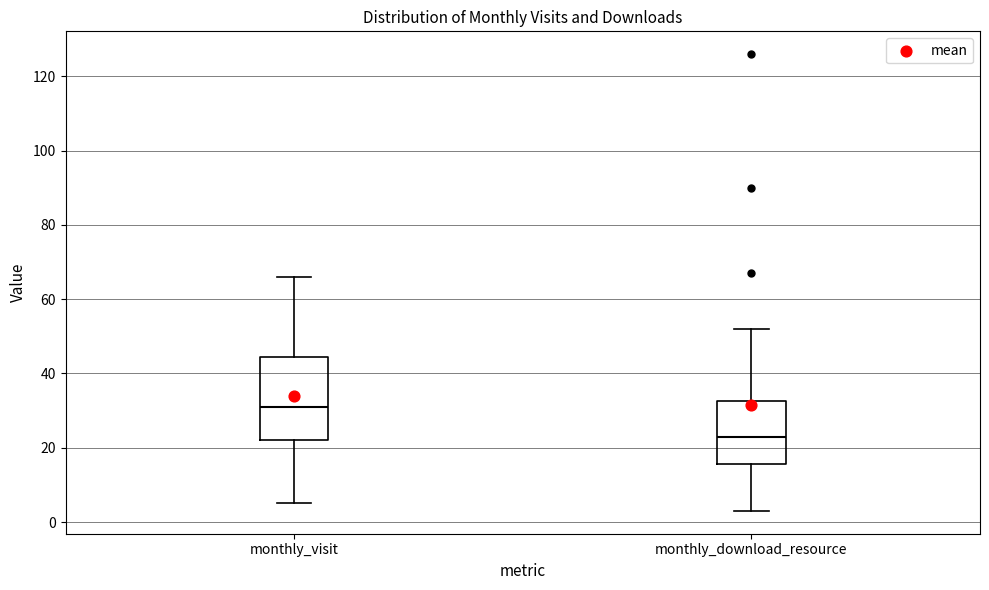

Reading left to right, read every box against the y-axis: the position of its median line, the range the box covers, and the ends of its whiskers. The values are not printed on the chart, so give them approximately, as read against the axis.

monthly_visit: median 32, box 22 to 44, whiskers 6 to 66
monthly_download_resource: median 24, box 16 to 32, whiskers 4 to 52